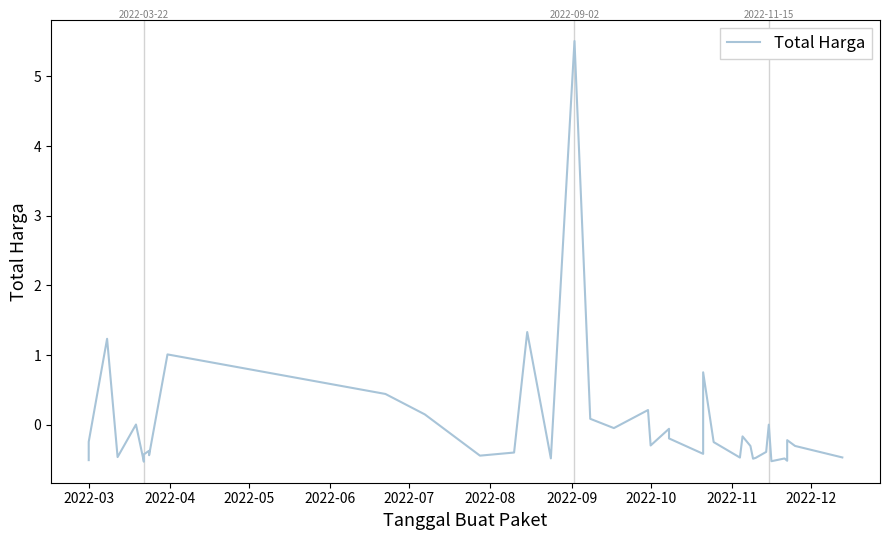

How many series are shown in this chart?

1